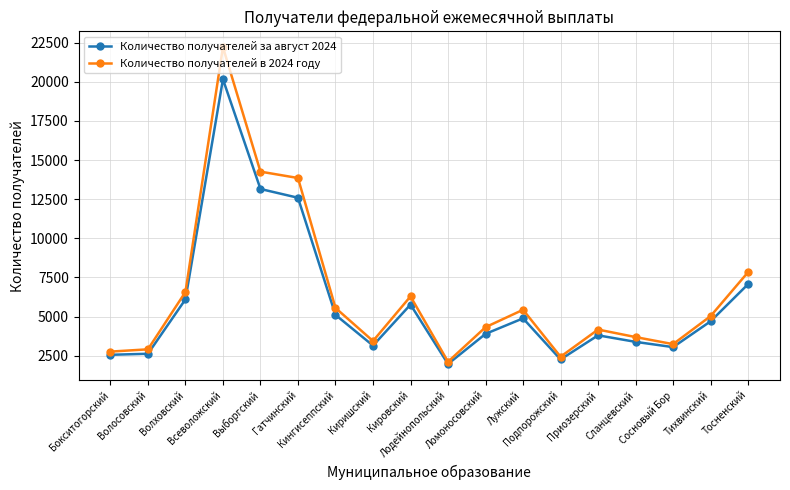

Which series has the largest range (max minus min)?

Количество получателей в 2024 году